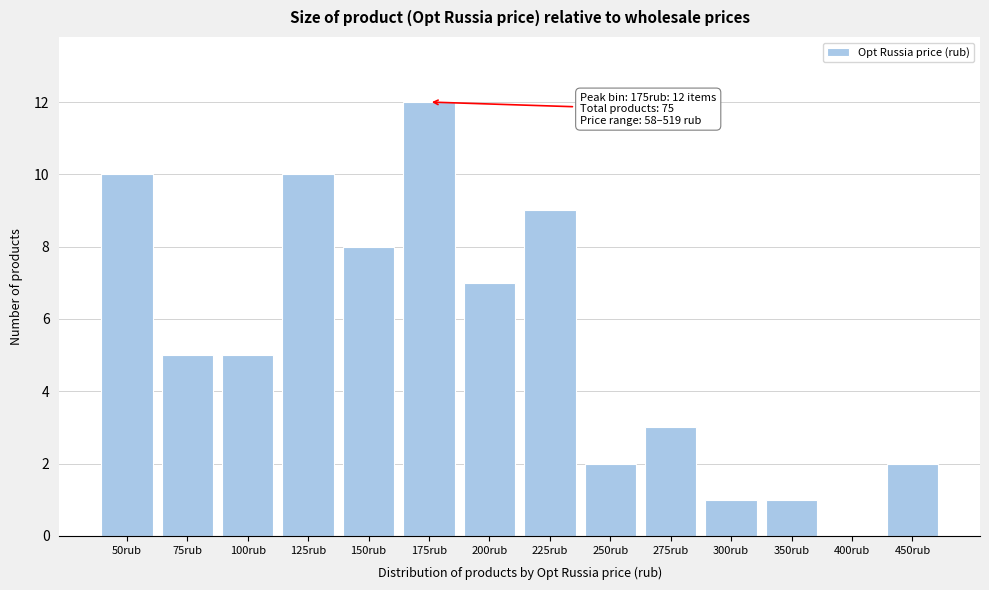

Reading left to right, list all the values displayed in this chart.

50rub=10	75rub=5	100rub=5	125rub=10	150rub=8	175rub=12	200rub=7	225rub=9	250rub=2	275rub=3	300rub=1	350rub=1	400rub=0	450rub=2